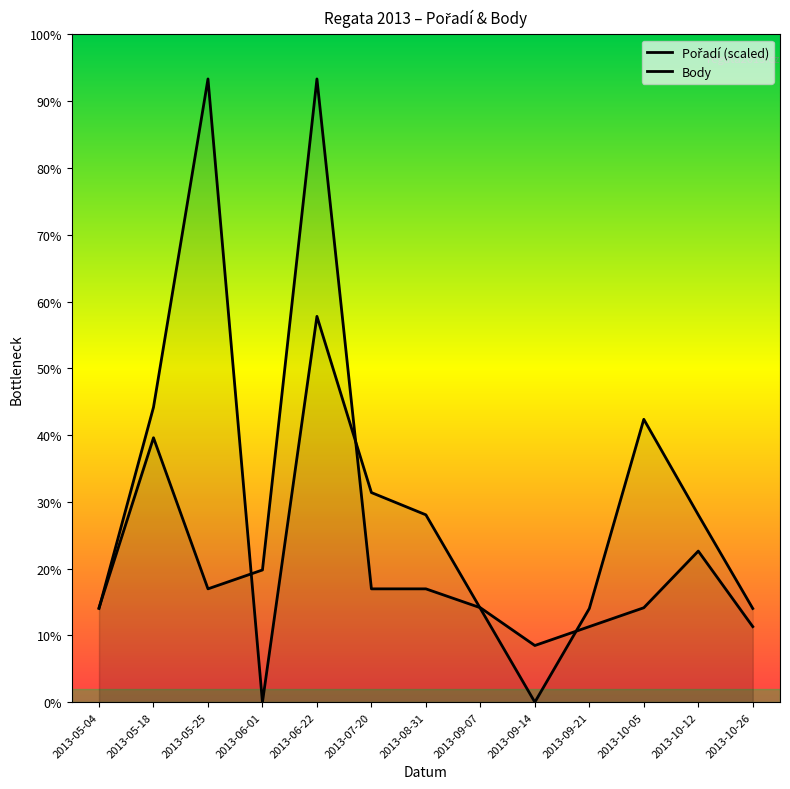

At which label does Pořadí (scaled) reach its peak?

2013-06-22